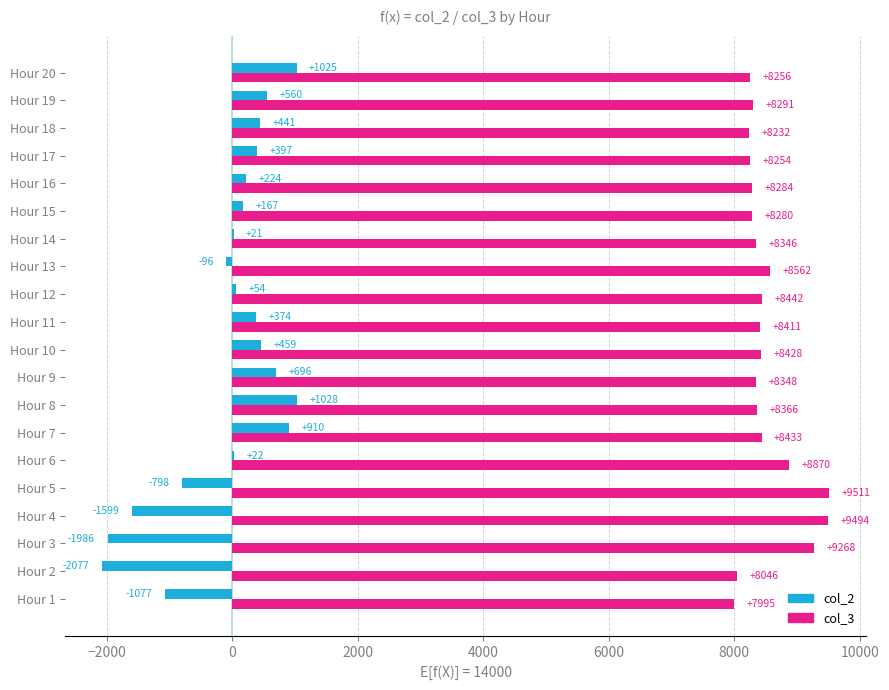

Which series has the largest range (max minus min)?

col_2